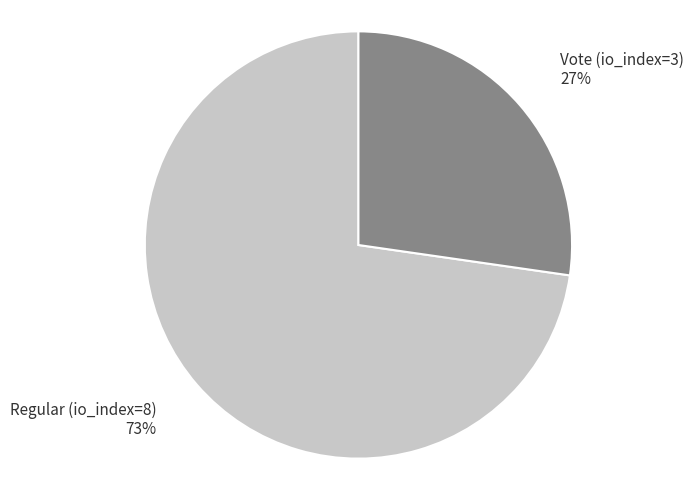

Is the sum of Regular (io_index=8) and Vote (io_index=3) greater than half?

Yes